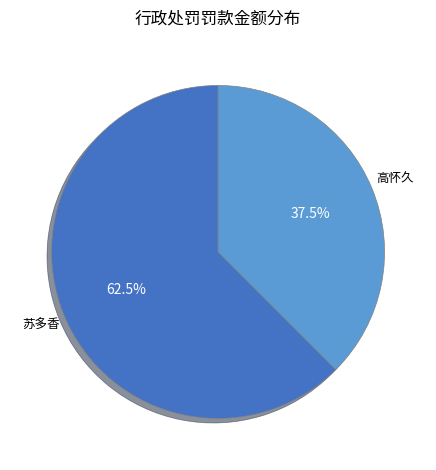

How many slices are in this pie chart?

2